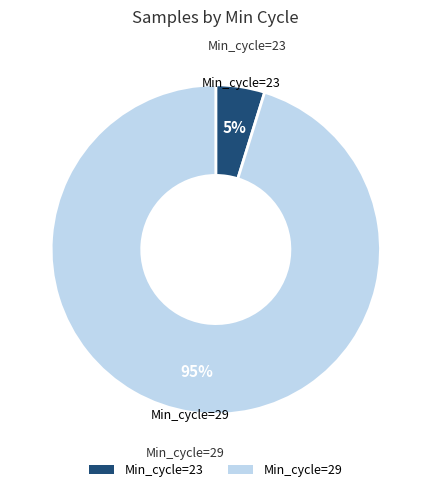

Which has a higher value, Min_cycle=29 or Min_cycle=23?

Min_cycle=29